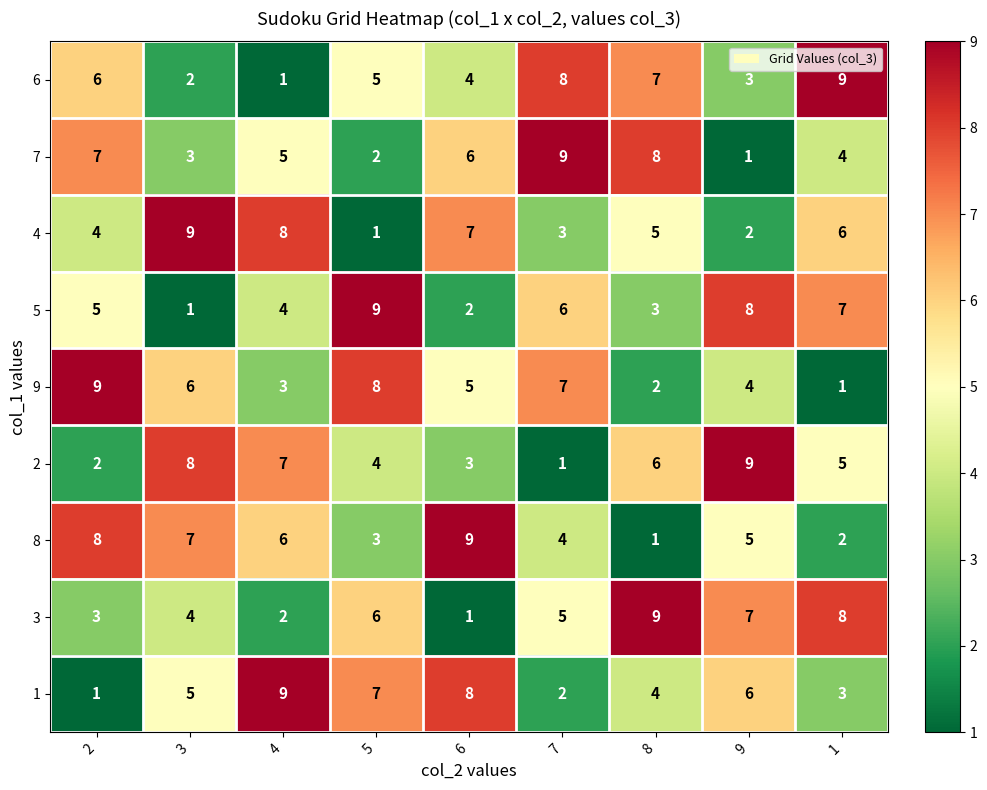

What is the difference between the 2 values at 2 and 8?

4